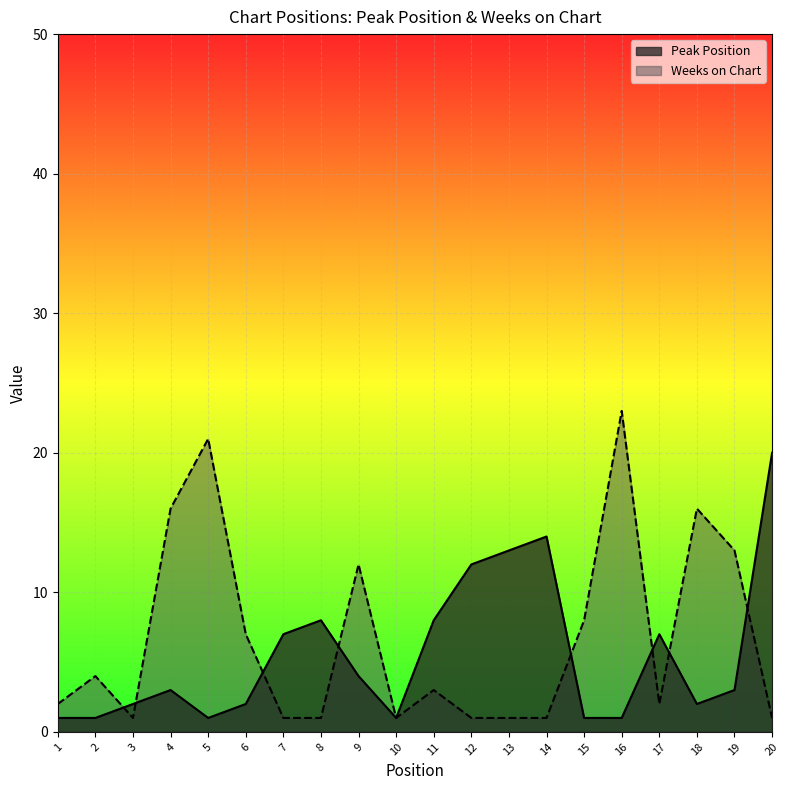

The value of Weeks on Chart at 16 is 23. True or false?

True